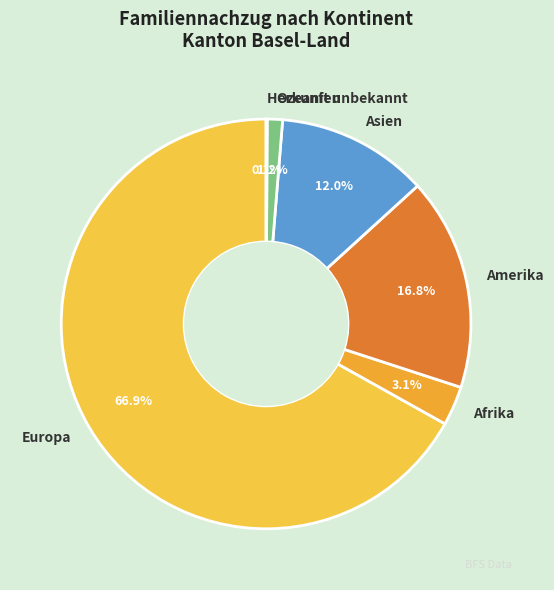

Combined, do Asien and Amerika account for over 50%?

No